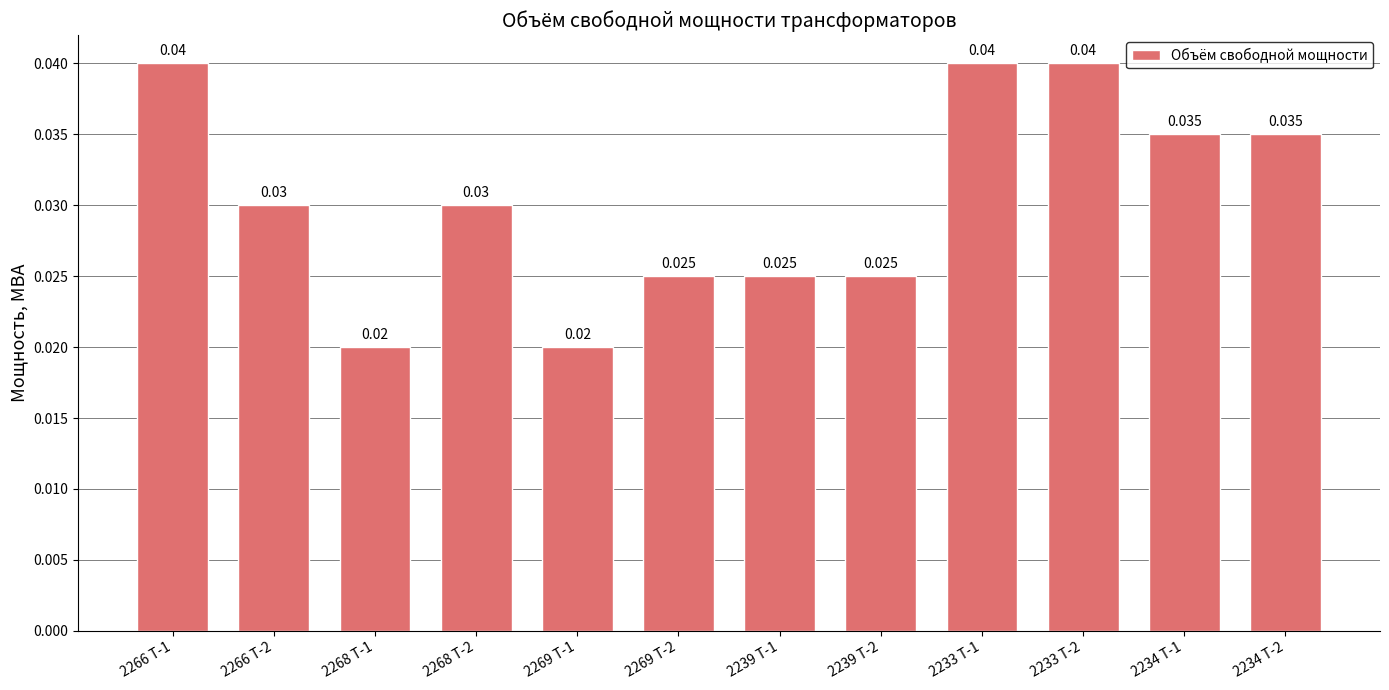

The chart shows a value of 0.0 at 2233 Т-1. True or false?

False